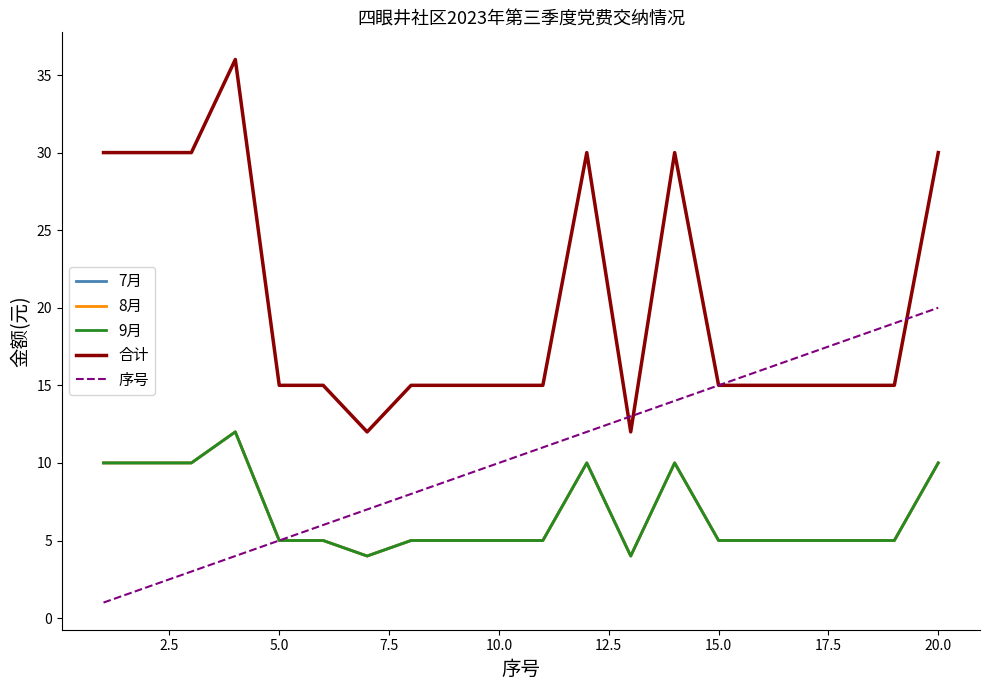

Does the chart have visible grid lines?

No